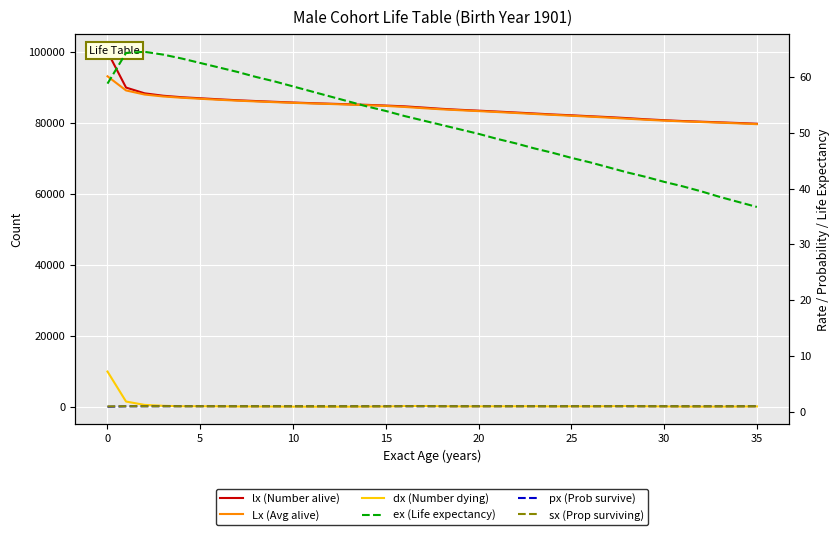

True or false: lx (Number alive) and dx (Number dying) intersect in this chart.

False